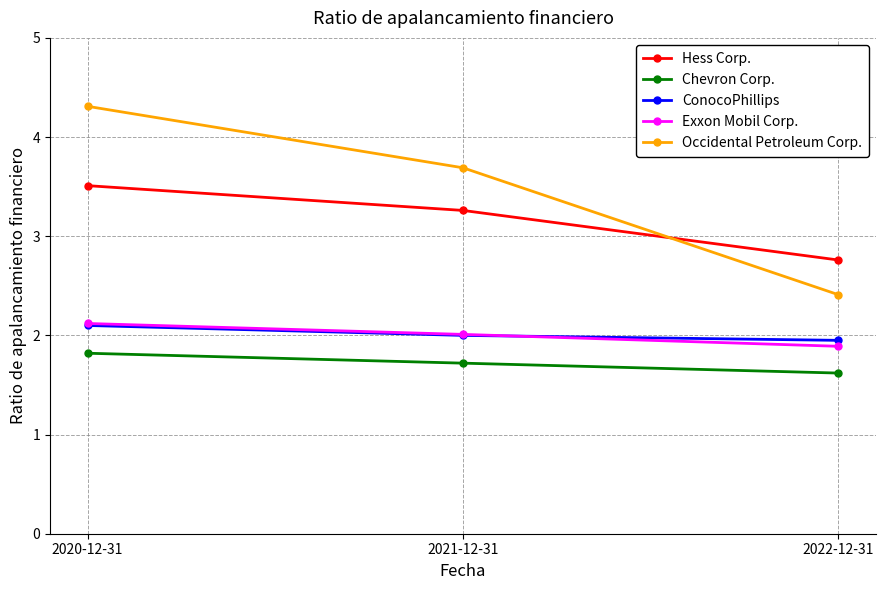

What position from the left is 2021-12-31?

2